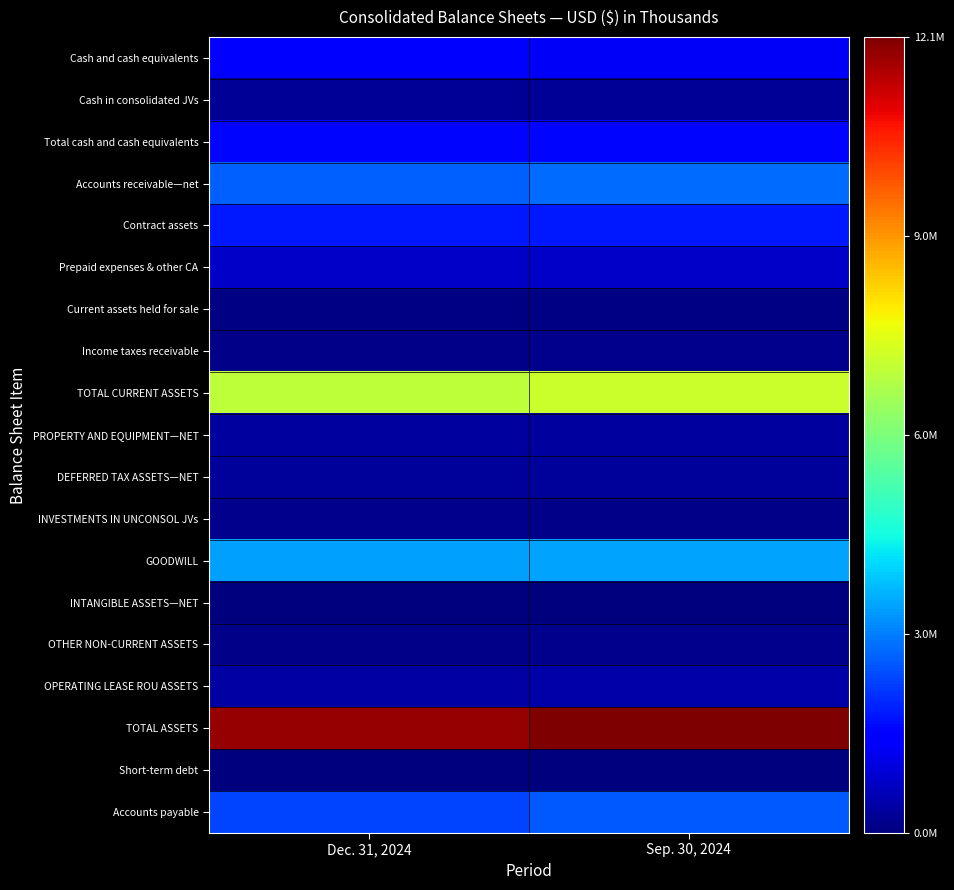

What is the maximum value shown in the chart?

12061669